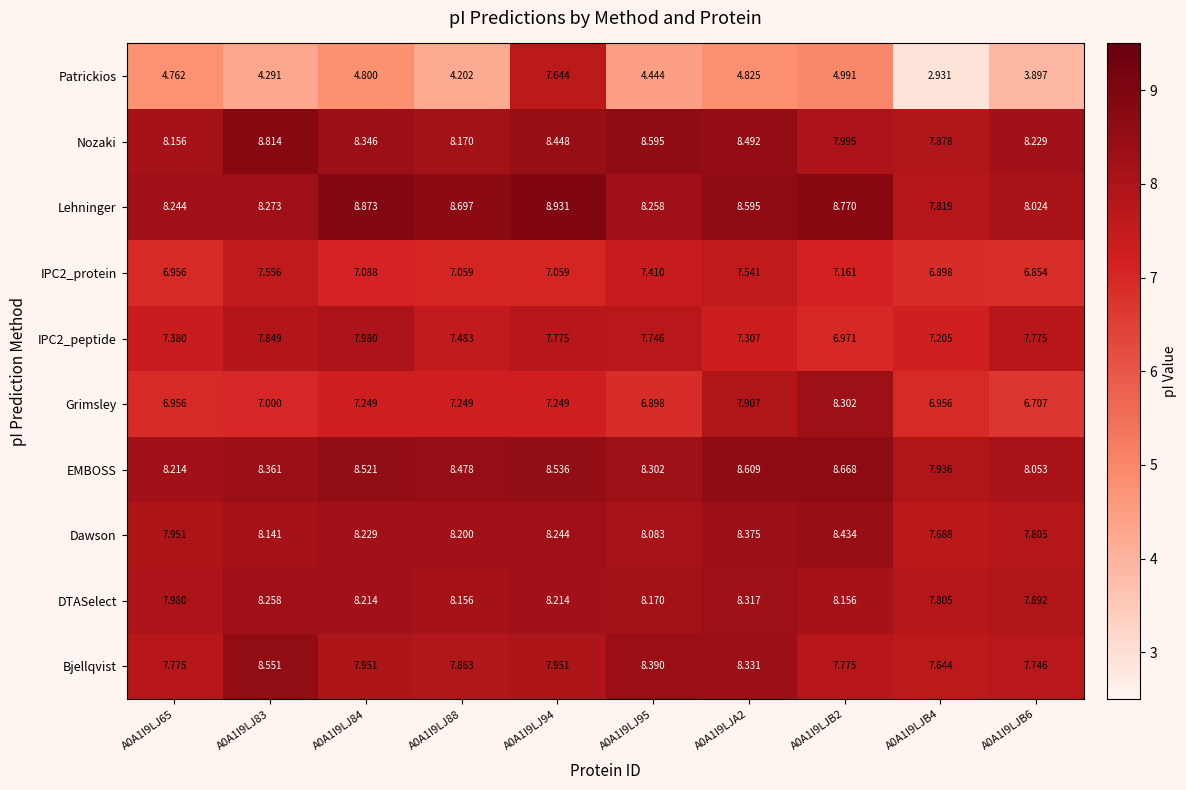

Which series has the largest range (max minus min)?

Patrickios